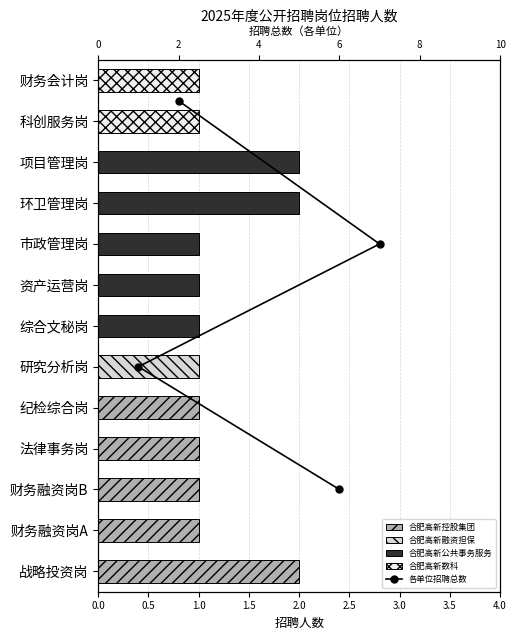

What is the difference between the values at 0.5 and 1.0?

3.0